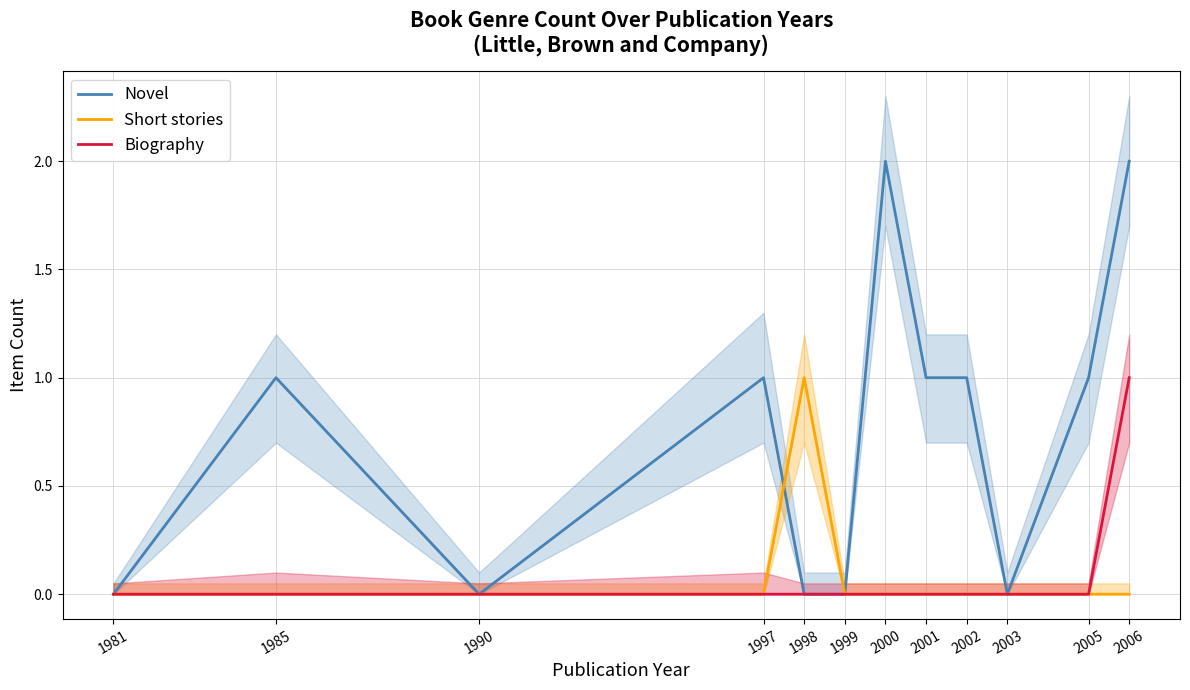

What is the difference between the Novel values at 2003 and 1985?

1